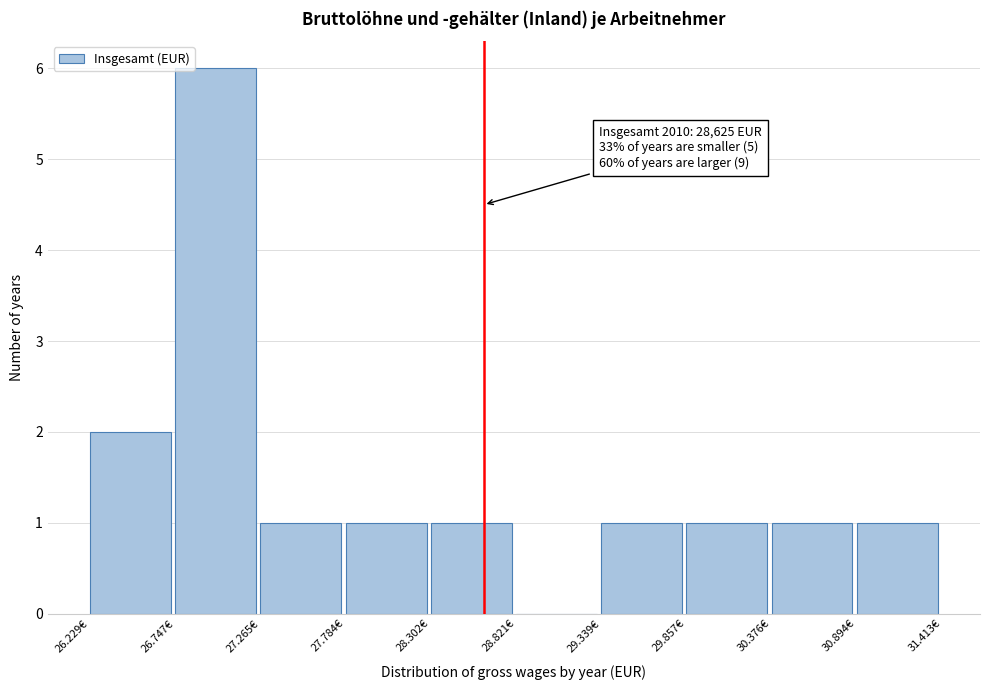

Reading right to left, what are all the values shown in this chart?

30.894€=1	30.376€=1	29.857€=1	29.339€=1	28.821€=0	28.302€=1	27.784€=1	27.265€=1	26.747€=6	26.229€=2